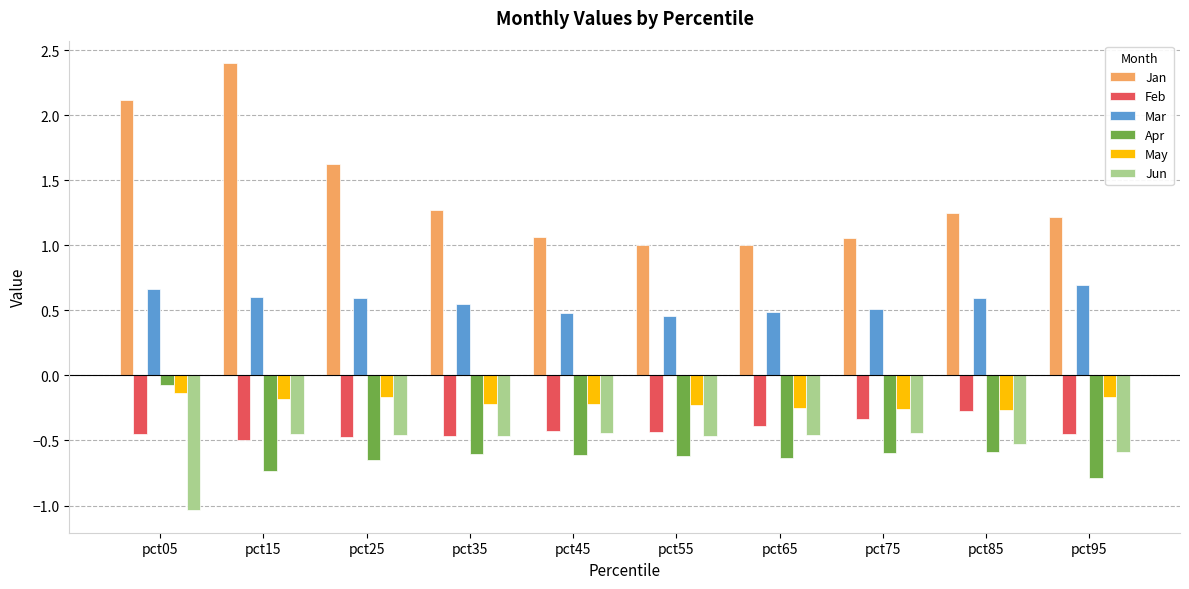

What is the sum of all Jan values?

14.0